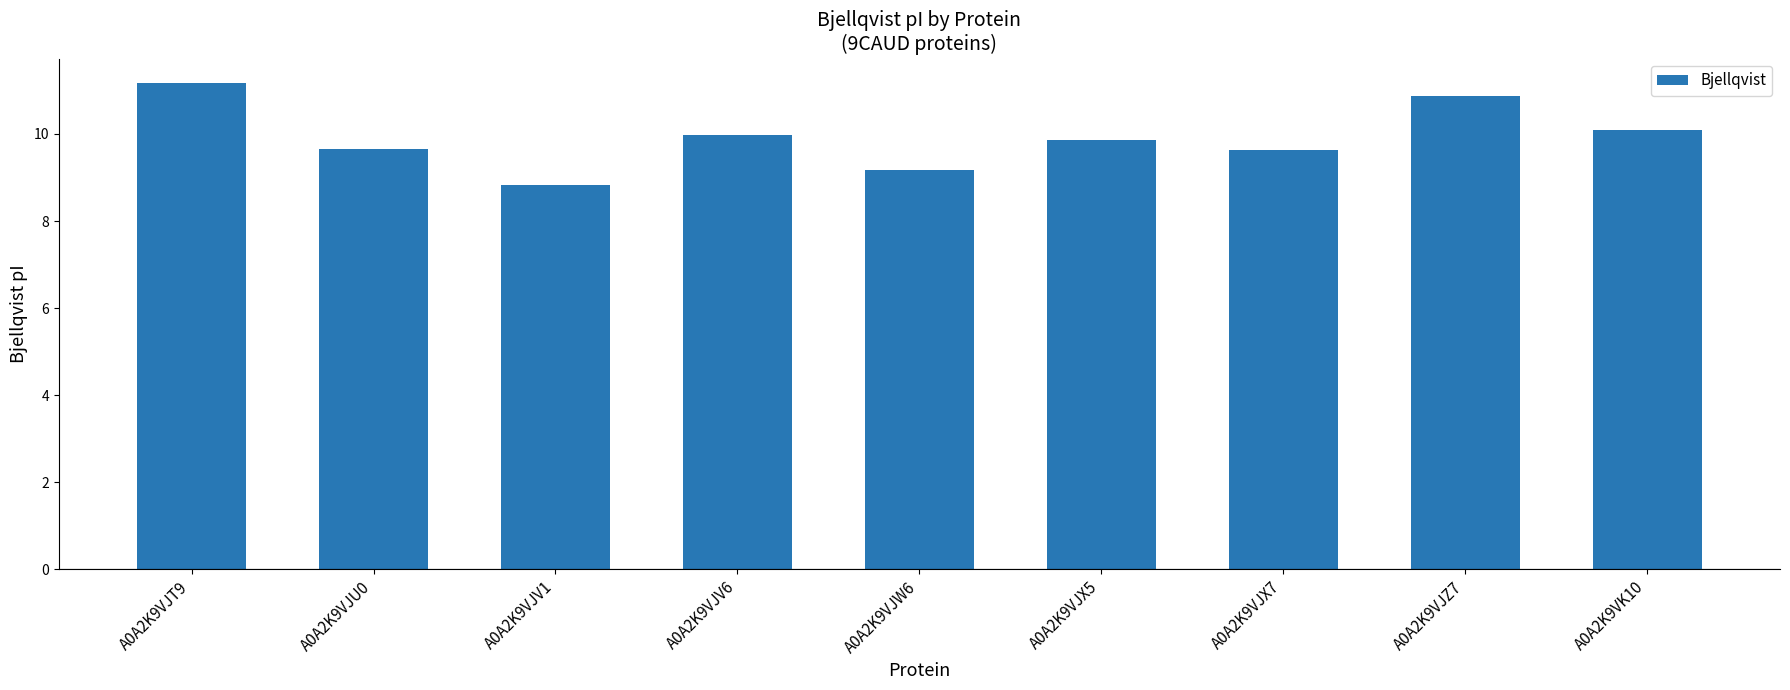

What is the average value?

9.9